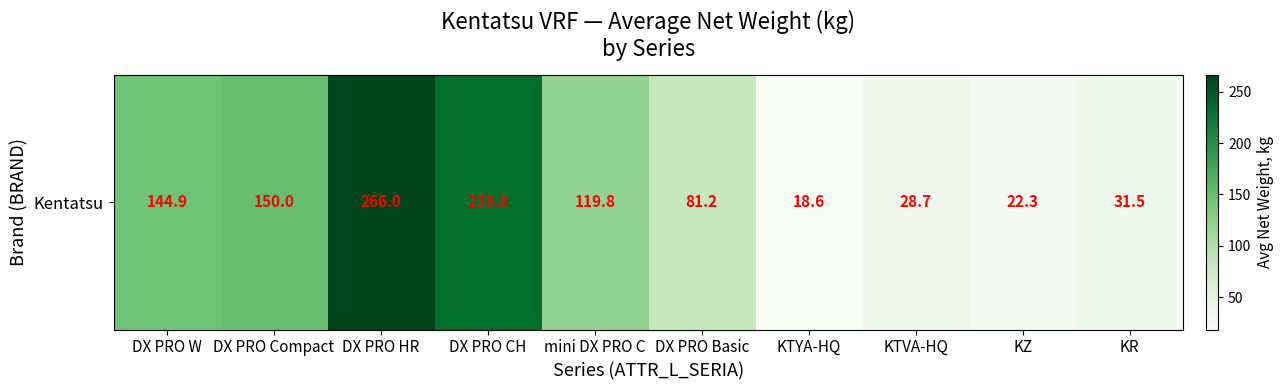

Rank the categories by value from highest to lowest.

DX PRO HR, DX PRO CH, DX PRO Compact, DX PRO W, mini DX PRO C, DX PRO Basic, KR, KTVA-HQ, KZ, KTYA-HQ